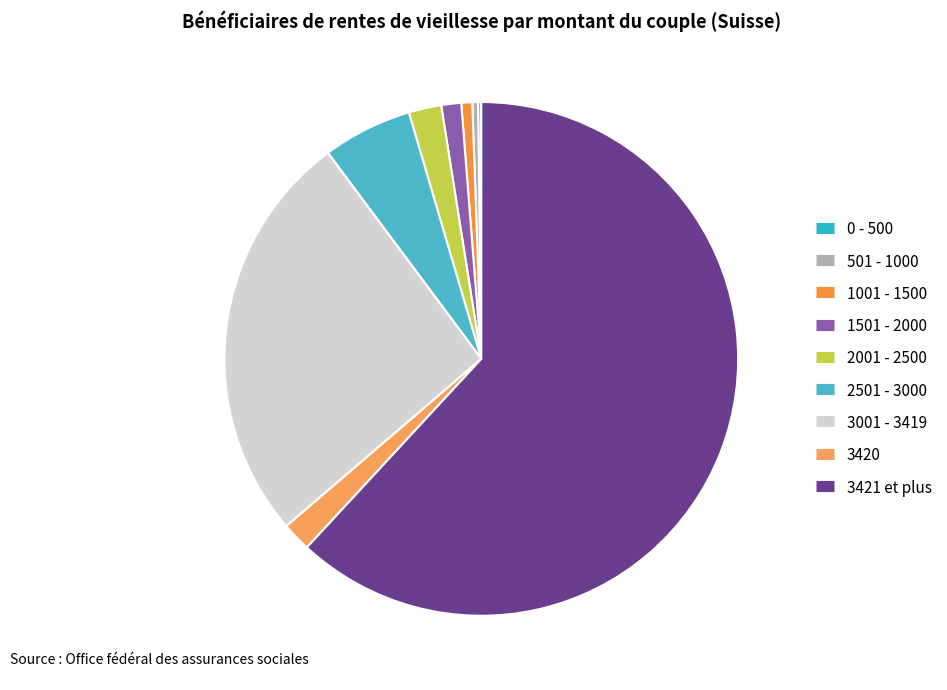

Which category has the biggest portion of the pie?

3421 et plus